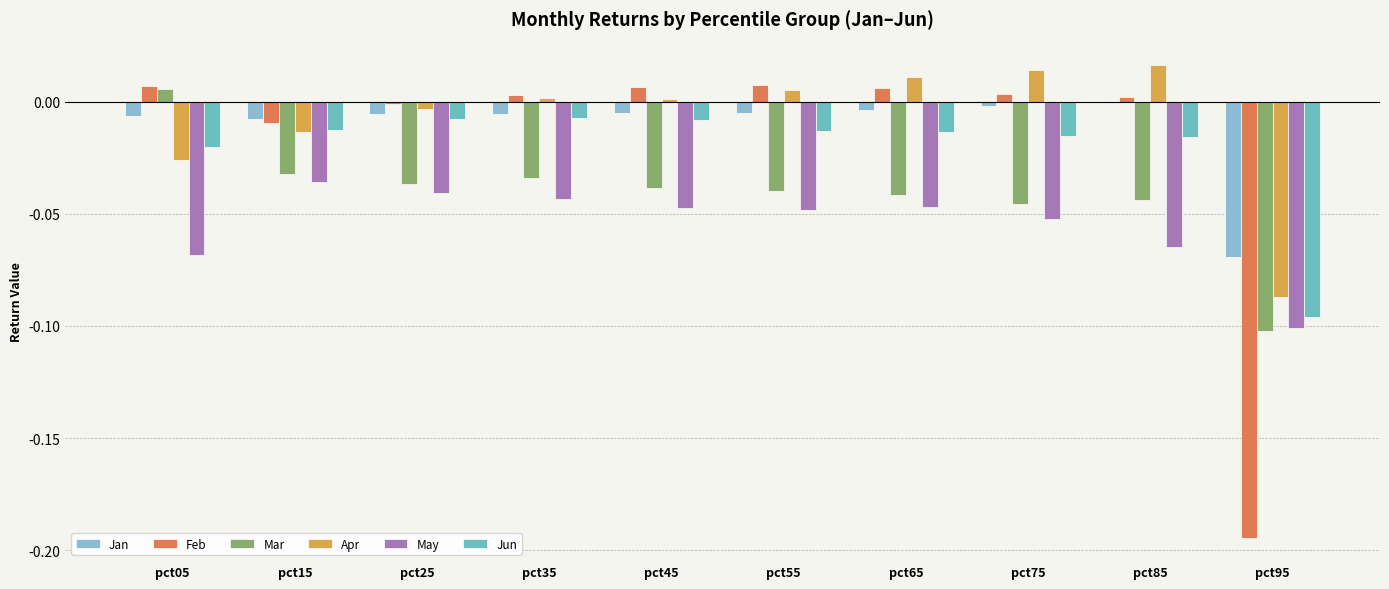

Between pct05 and pct65, which series saw the biggest shift?

Mar